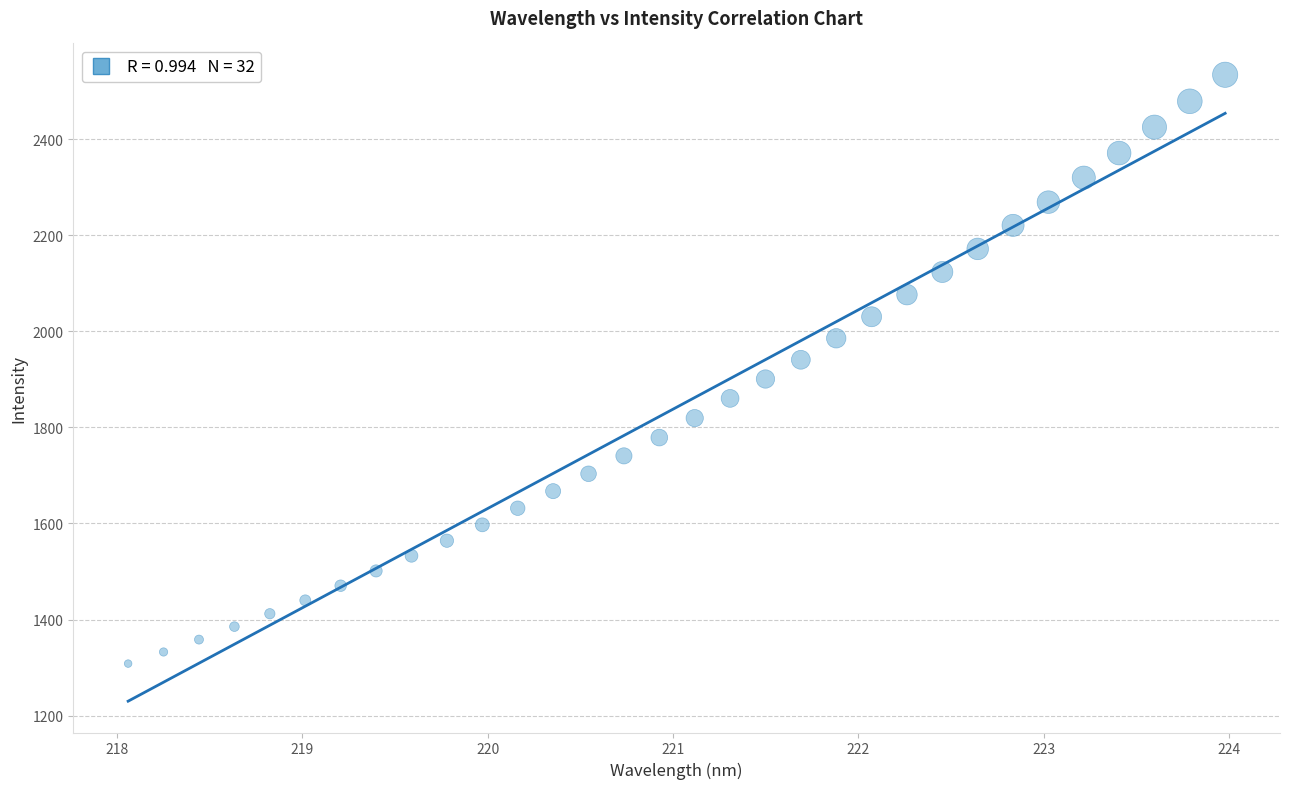

What is the range of Y values (max minus min)?

1226.0